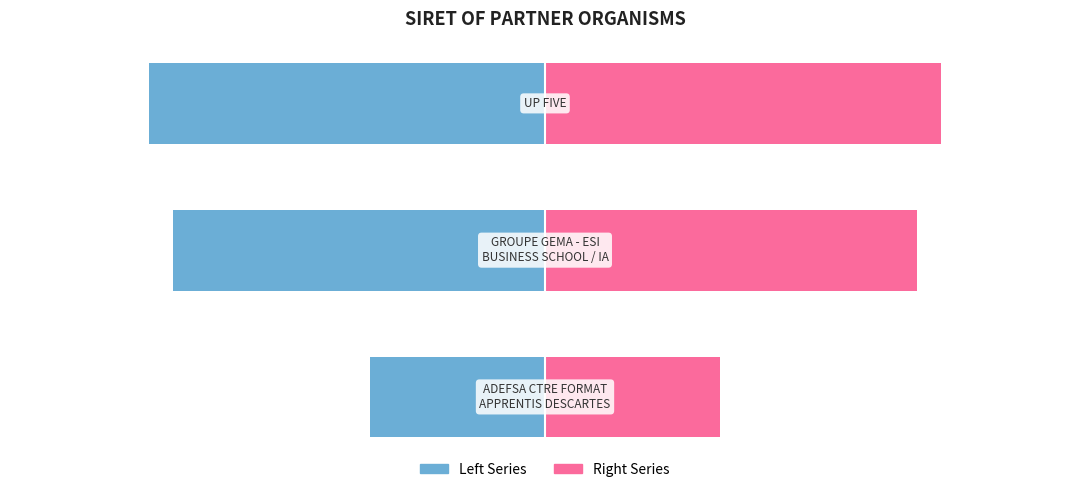

The value of Right (Pink) at 2 is 177.6. True or false?

False